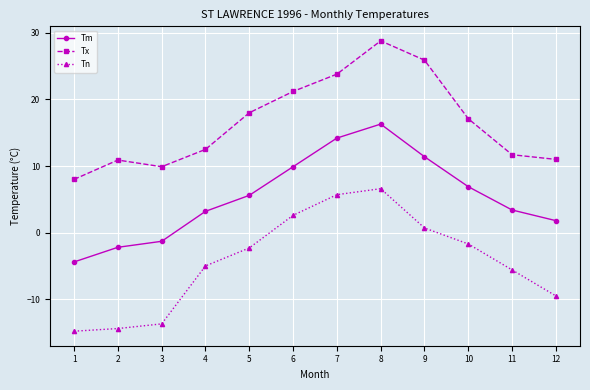

True or false: Tn has a value of 2.6 at 6.

True